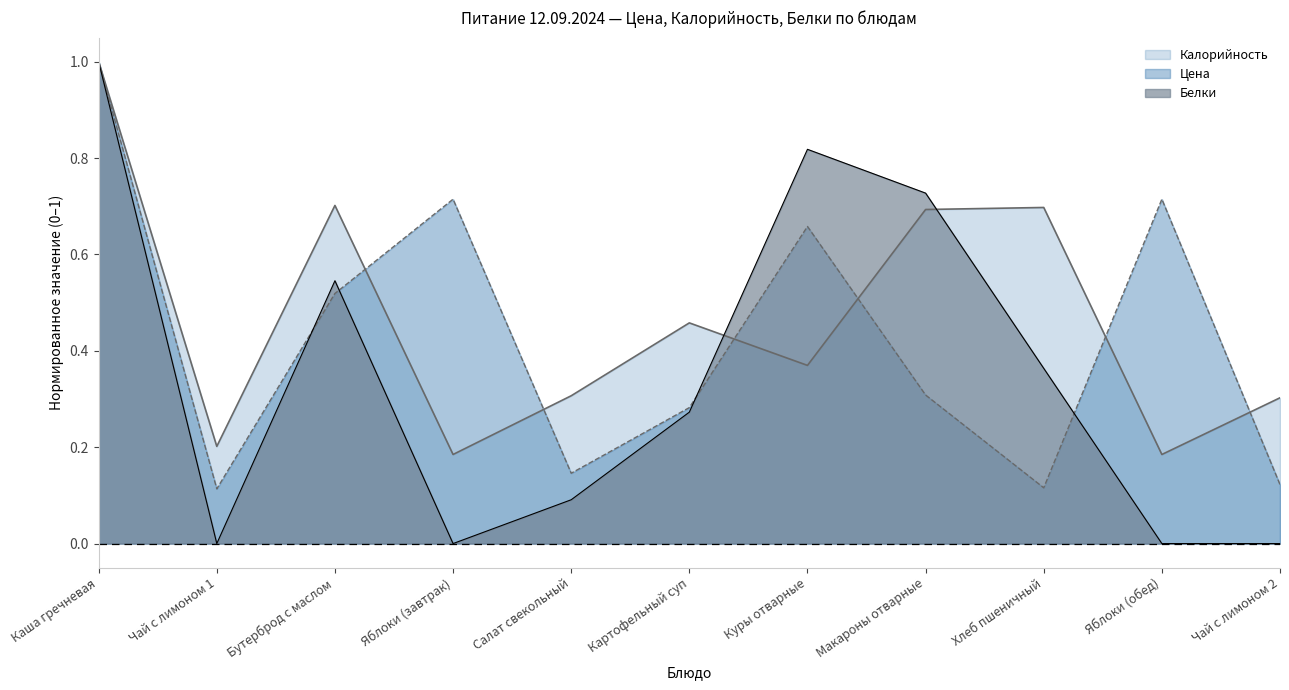

At which category is the sum across all series the highest?

Каша гречневая